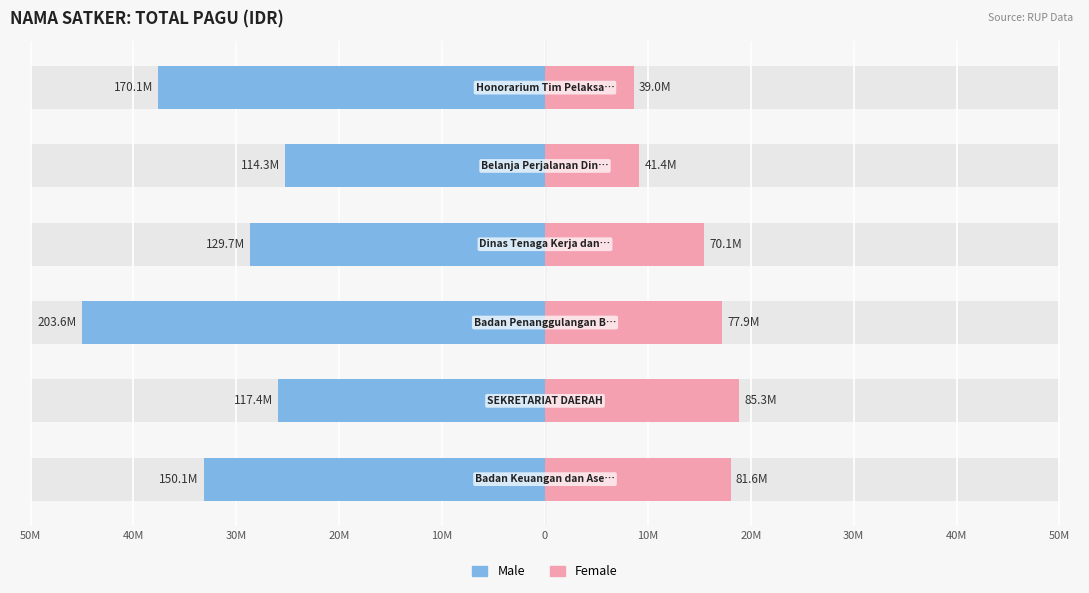

The value of Female at 10M is 12.7. True or false?

False